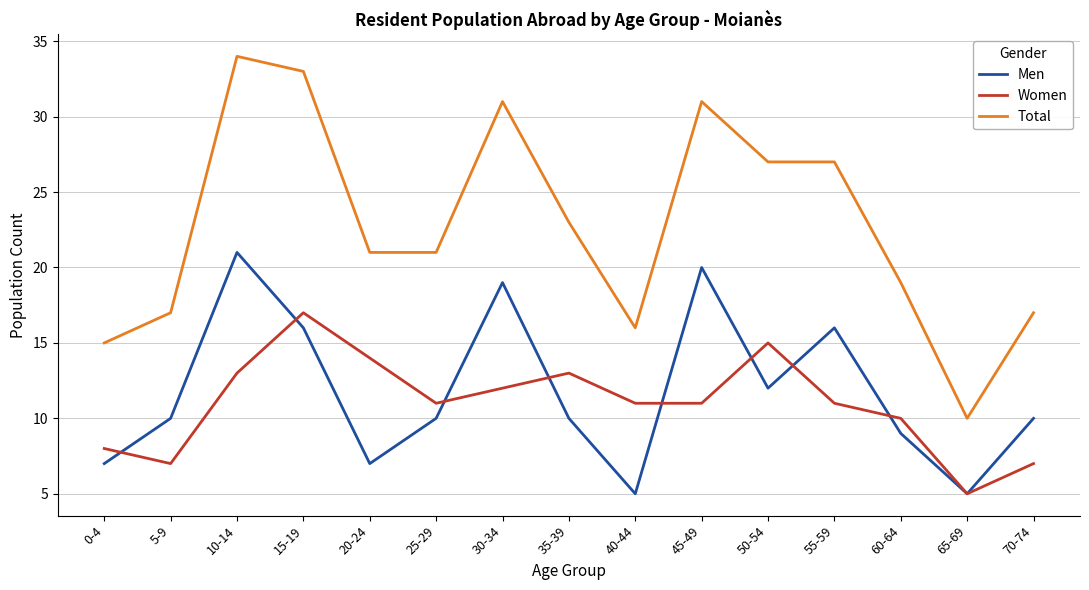

What position from the right is 40-44?

7